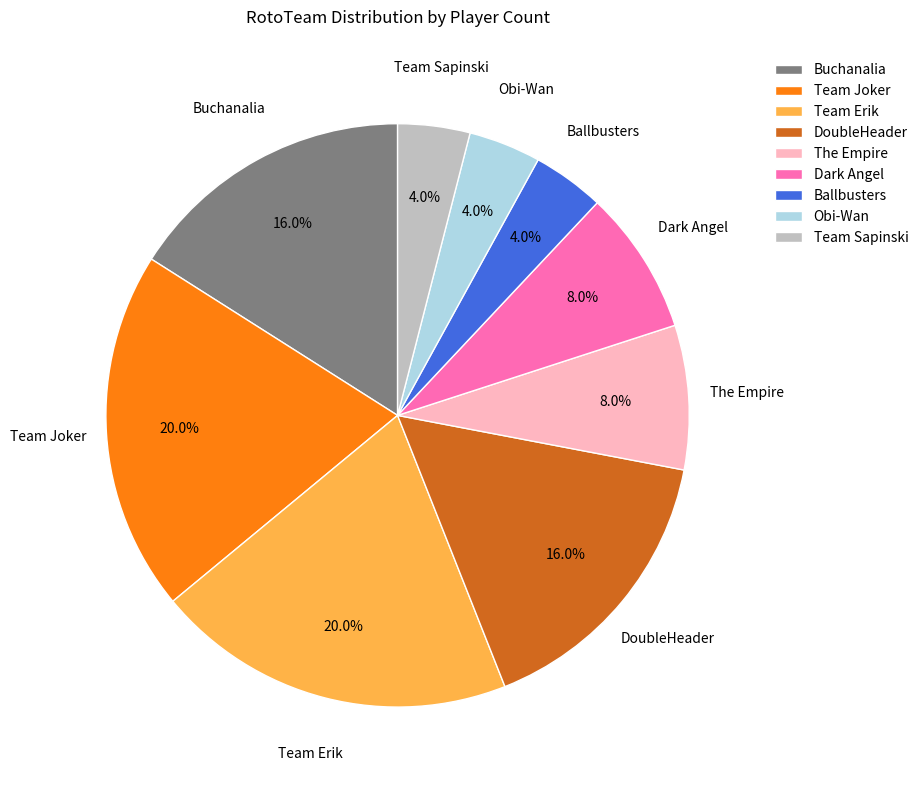

Is Team Joker the majority of the pie?

No